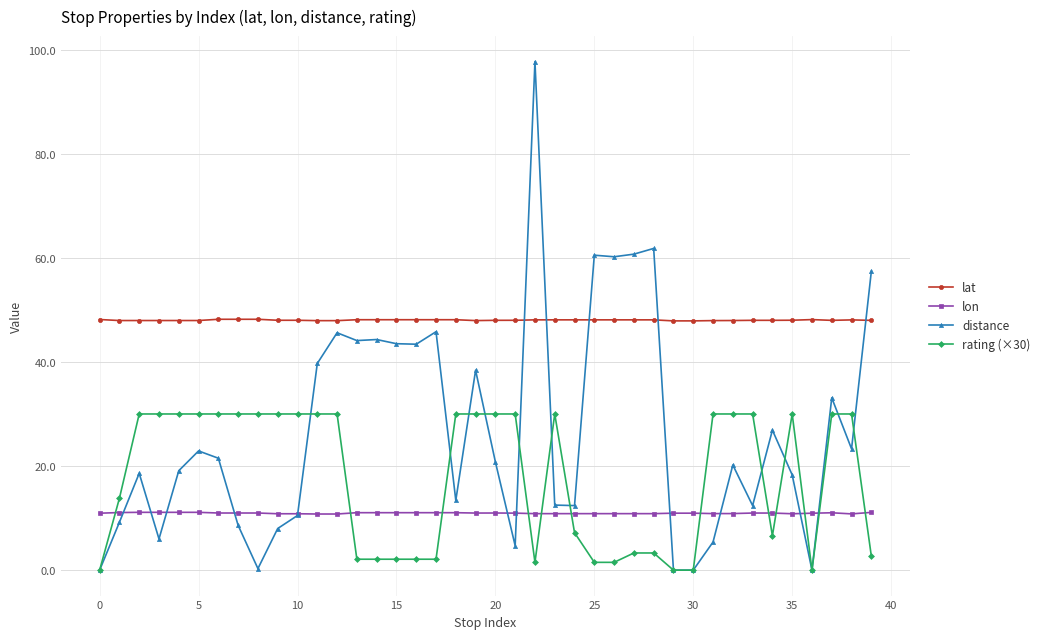

True or false: lat has more than 1 interior local peaks.

True